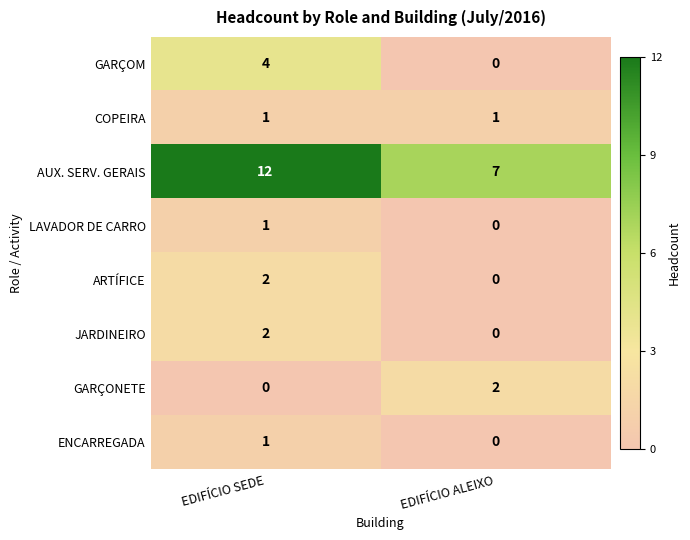

True or false: AUX. SERV. GERAIS has a value of 7 at EDIFÍCIO SEDE.

False